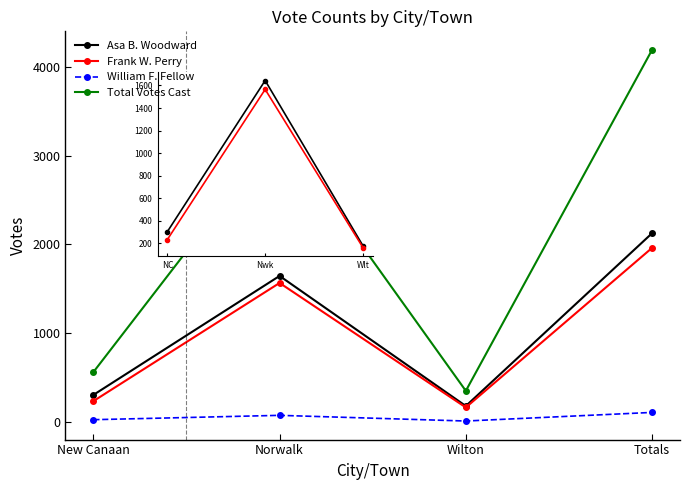

The Asa B. Woodward series shows 303 at New Canaan. True or false?

True